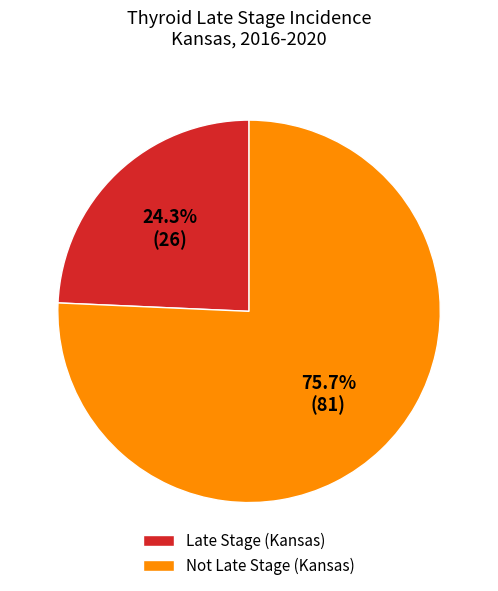

Do Late Stage (Kansas) and Not Late Stage (Kansas) together represent more than half of the pie?

Yes